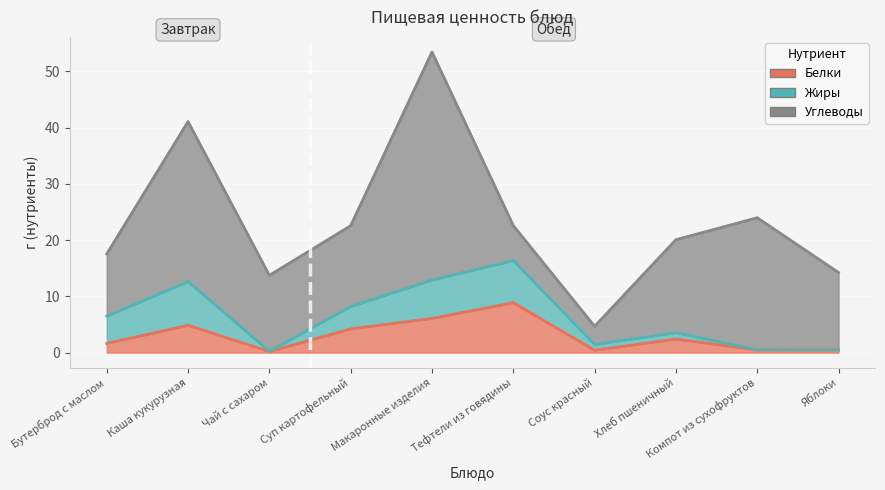

Is it true that Жиры equals 0.1 at Чай с сахаром?

True